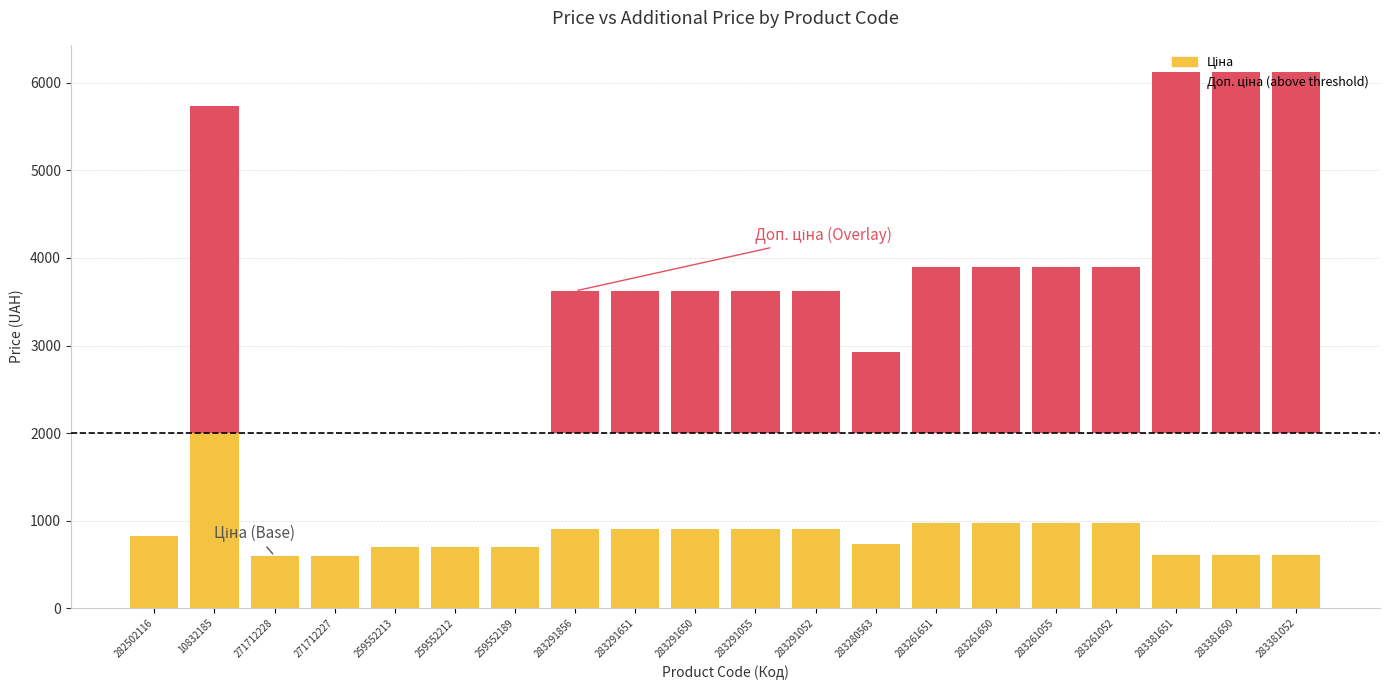

How many categories are shown in the chart?

20